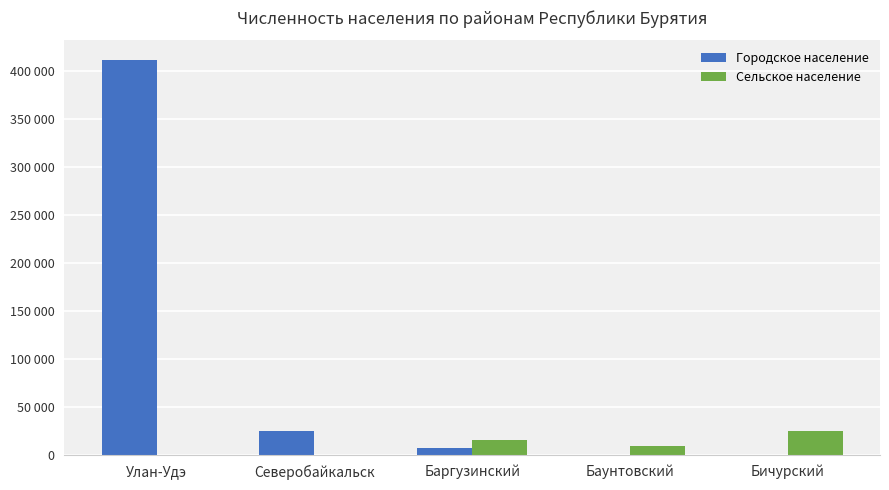

Are the bars horizontal?

No